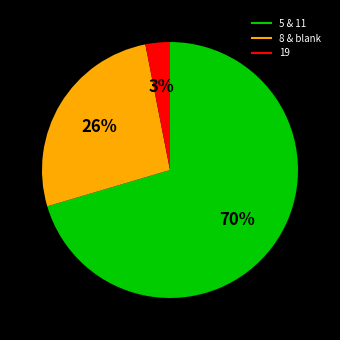

Does any single category account for the majority?

Yes